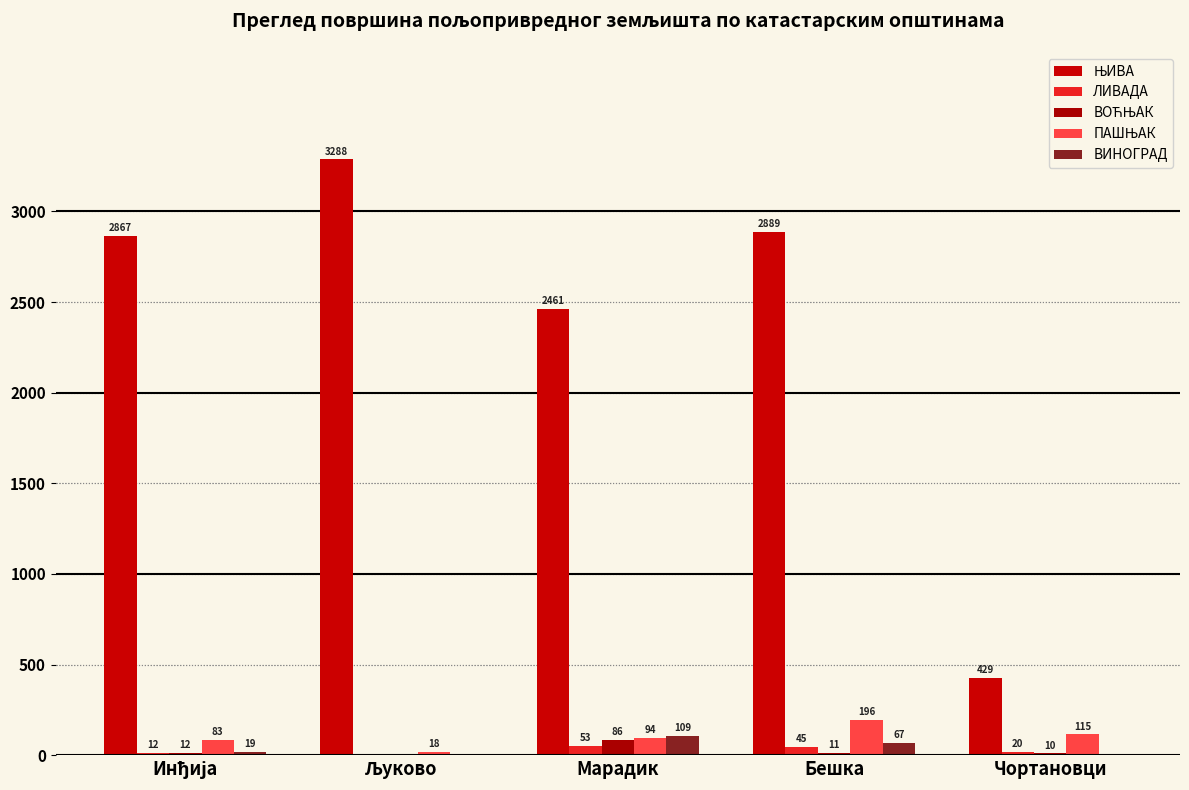

How many groups of bars are there?

5